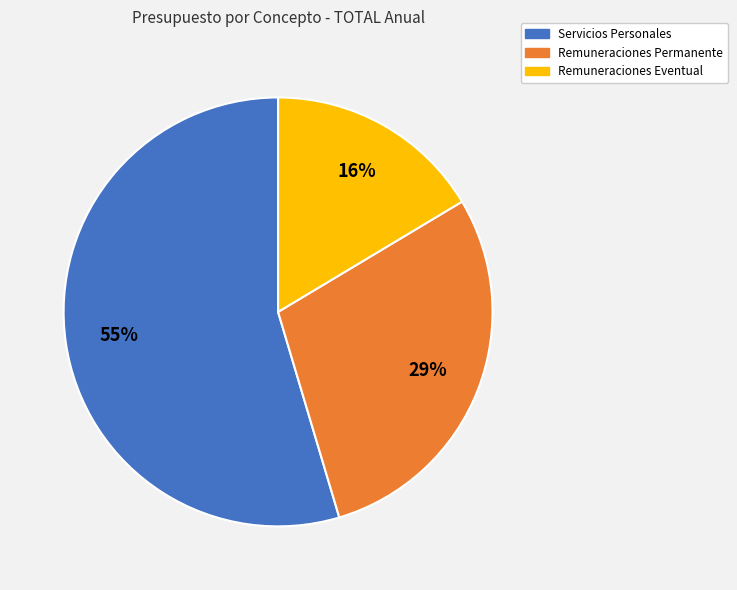

Is there a majority slice in this chart?

Yes